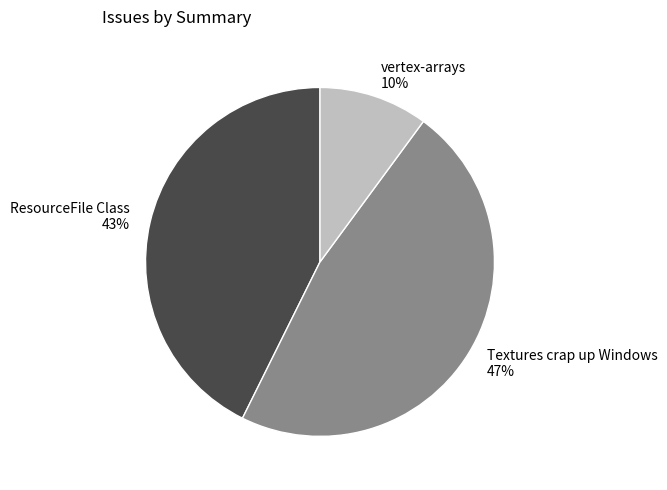

What is the smallest slice in the pie chart?

vertex-arrays